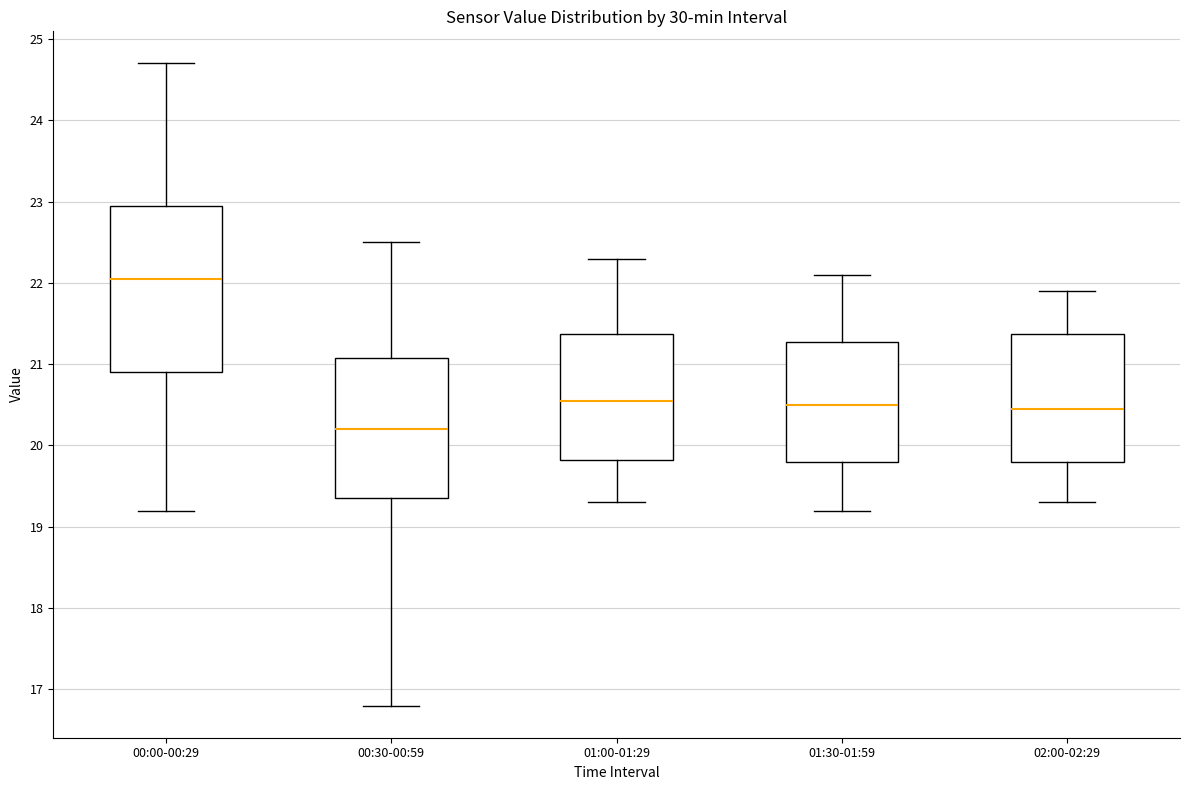

Reading left to right, transcribe this box plot: for each box, give where its median line is, the range the box spans, and where its two whiskers end, as read against the y-axis. The values are not printed on the chart, so give them approximately, as read against the axis.

00:00-00:29: median 22.1, box 20.9 to 23.0, whiskers 19.2 to 24.7
00:30-00:59: median 20.2, box 19.4 to 21.1, whiskers 16.8 to 22.5
01:00-01:29: median 20.6, box 19.8 to 21.4, whiskers 19.3 to 22.3
01:30-01:59: median 20.5, box 19.8 to 21.3, whiskers 19.2 to 22.1
02:00-02:29: median 20.5, box 19.8 to 21.4, whiskers 19.3 to 21.9